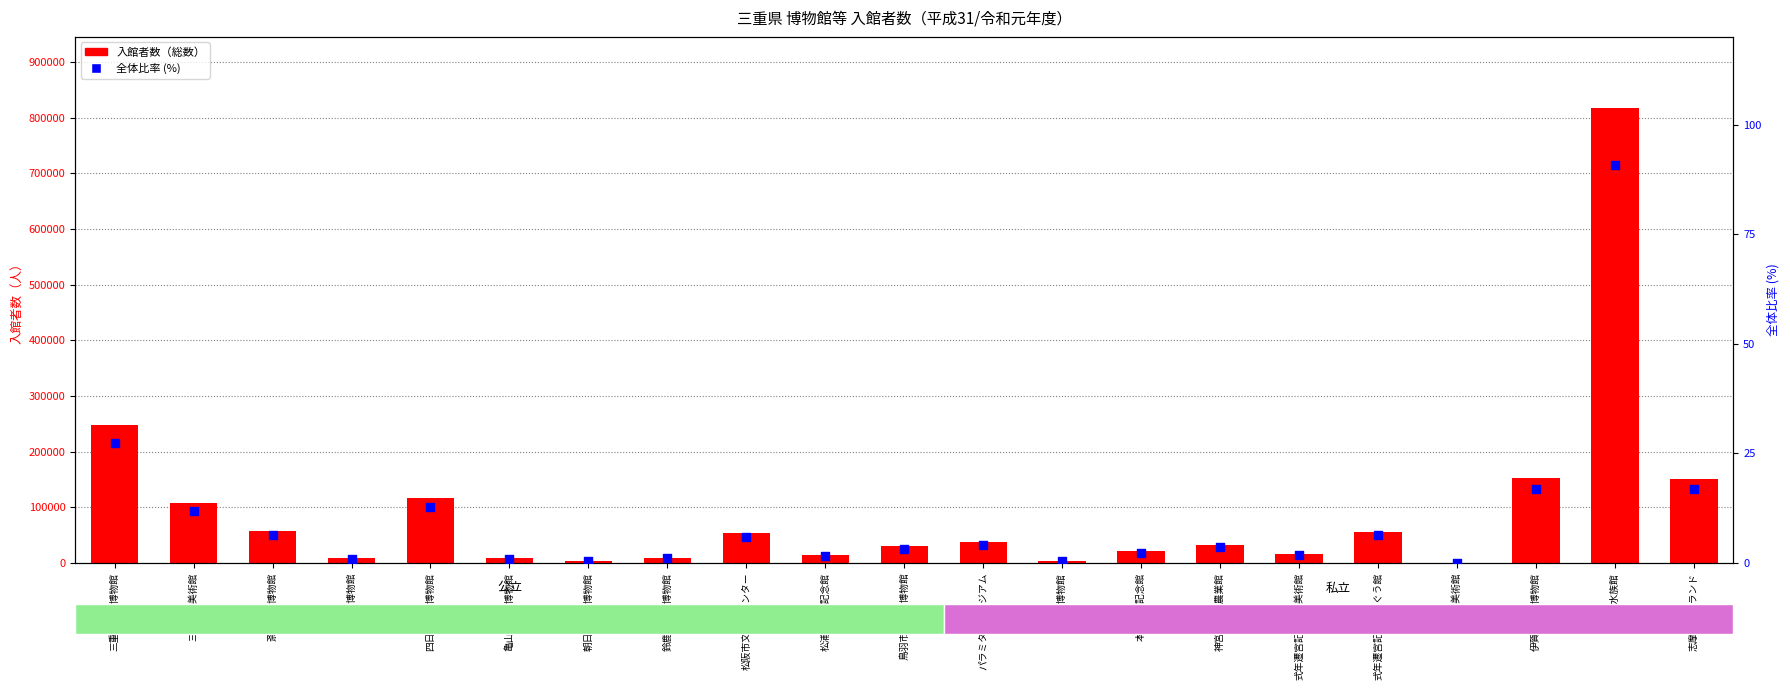

What are all the series names shown in the legend?

入館者数（総数）, 全体比率 (%)